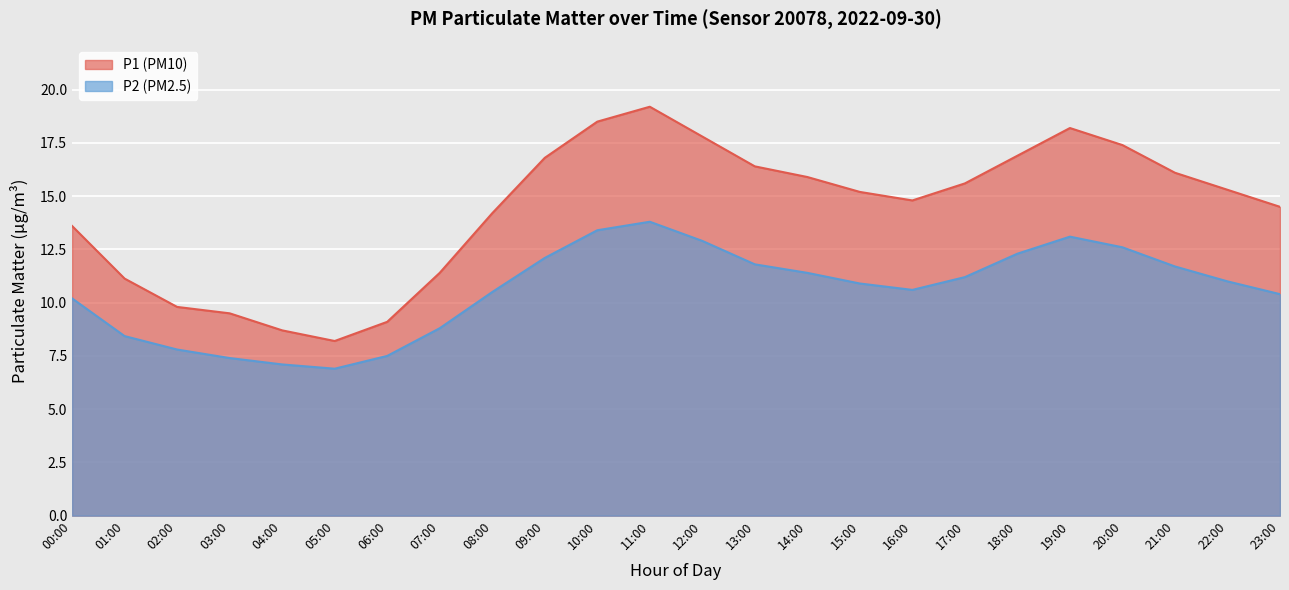

How many lines are shown in the chart?

2